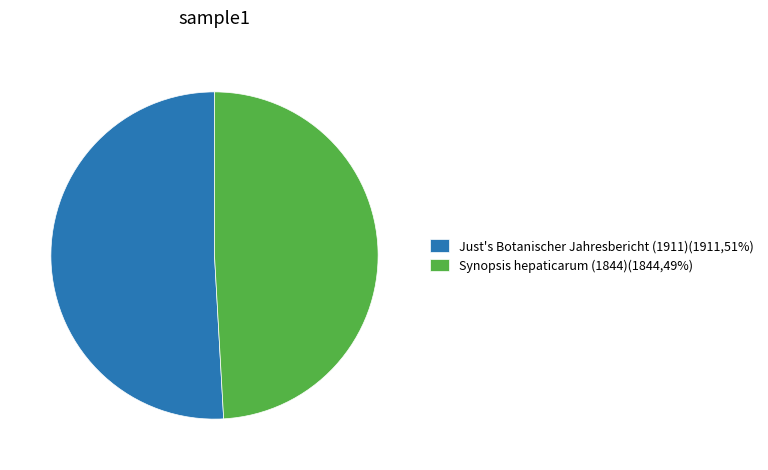

Is it true that Synopsis hepaticarum (1844)(1844,49%) is 49% of the pie?

True